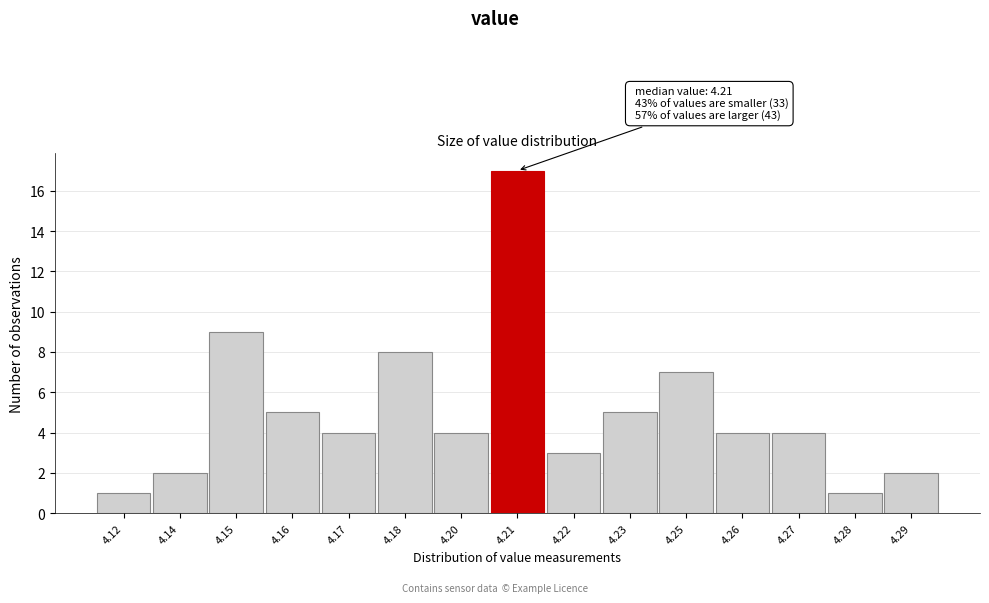

Reading left to right, extract all data points from this chart.

4.12=1	4.14=2	4.15=9	4.16=5	4.17=4	4.18=8	4.20=4	4.21=17	4.22=3	4.23=5	4.25=7	4.26=4	4.27=4	4.28=1	4.29=2